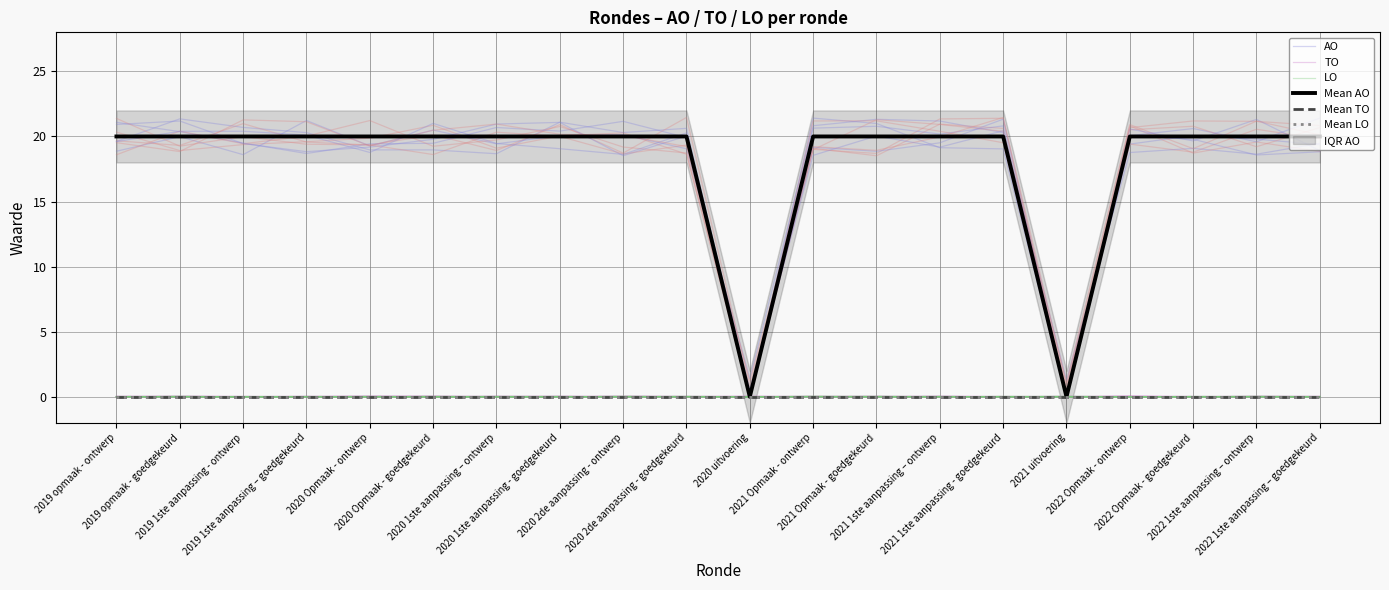

True or false: Mean TO has a value of 0.0 at 2021 1ste aanpassing - goedgekeurd.

True